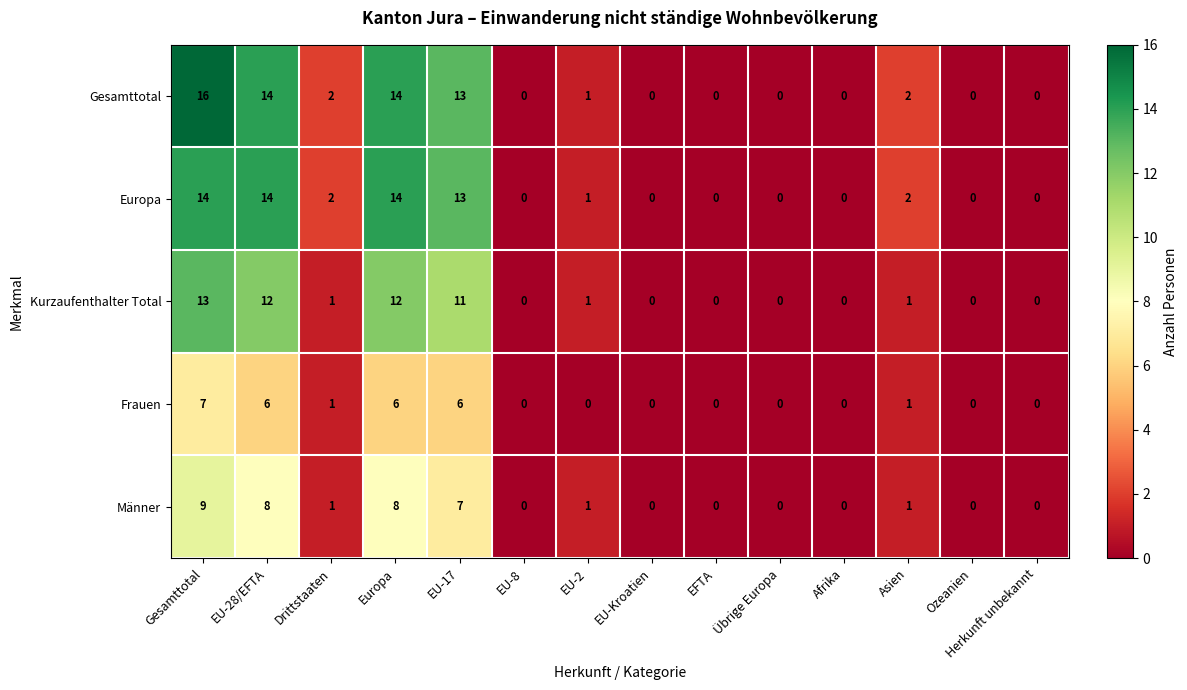

How many categories are shown in the chart?

14